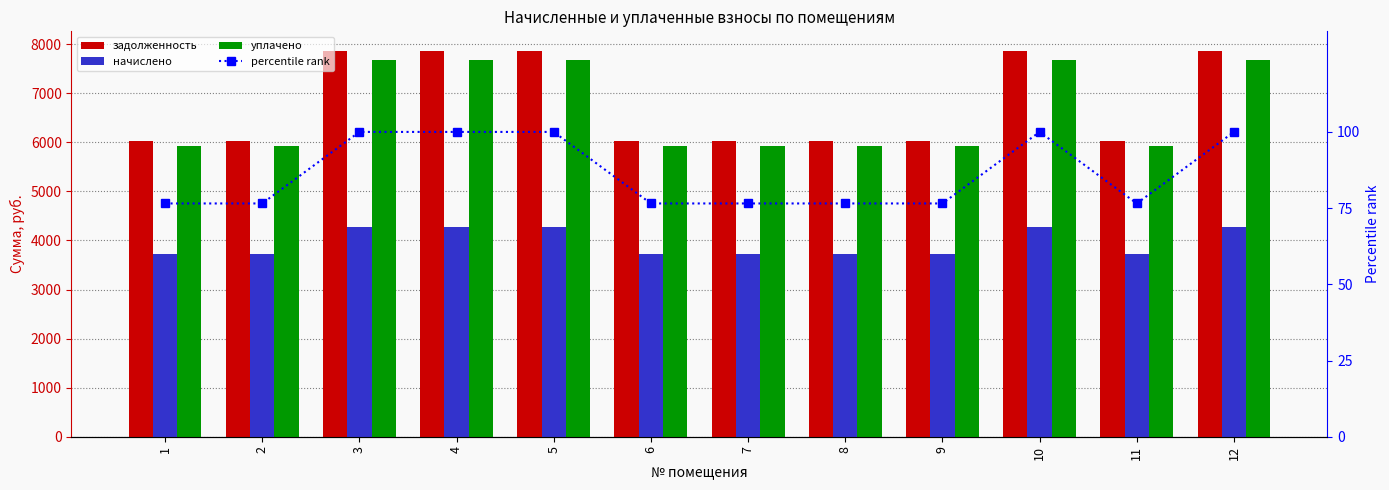

What is the difference between the second highest and minimum values in the percentile rank series?

23.5